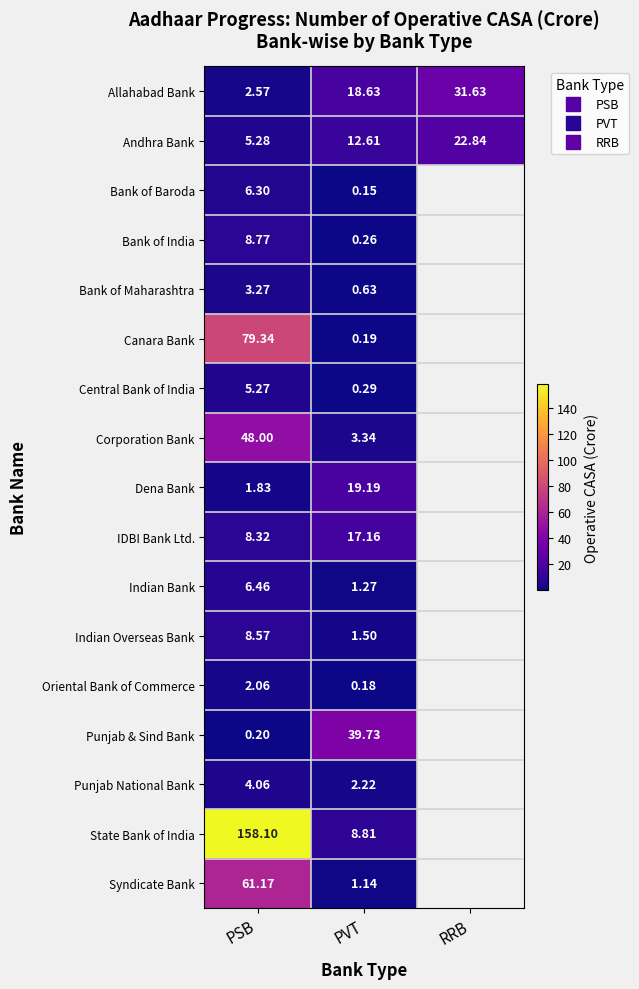

Rank the series by their maximum value, from highest to lowest.

State Bank of India, Canara Bank, Syndicate Bank, Corporation Bank, Punjab & Sind Bank, Allahabad Bank, Andhra Bank, Dena Bank, IDBI Bank Ltd., Bank of India, Indian Overseas Bank, Indian Bank, Bank of Baroda, Central Bank of India, Punjab National Bank, Bank of Maharashtra, Oriental Bank of Commerce